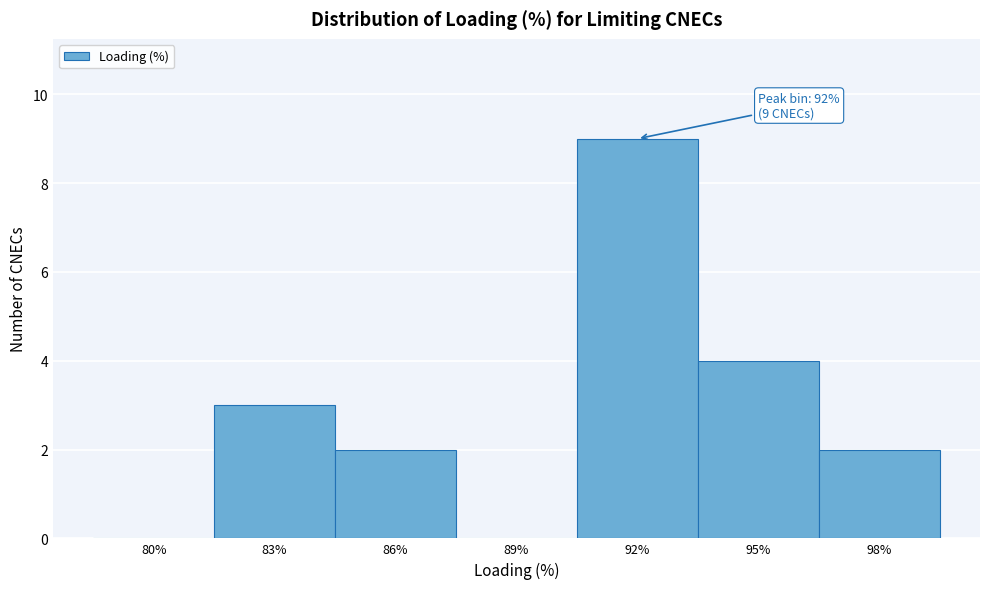

Reading left to right, extract all data points from this chart.

80%=0	83%=3	86%=2	89%=0	92%=9	95%=4	98%=2